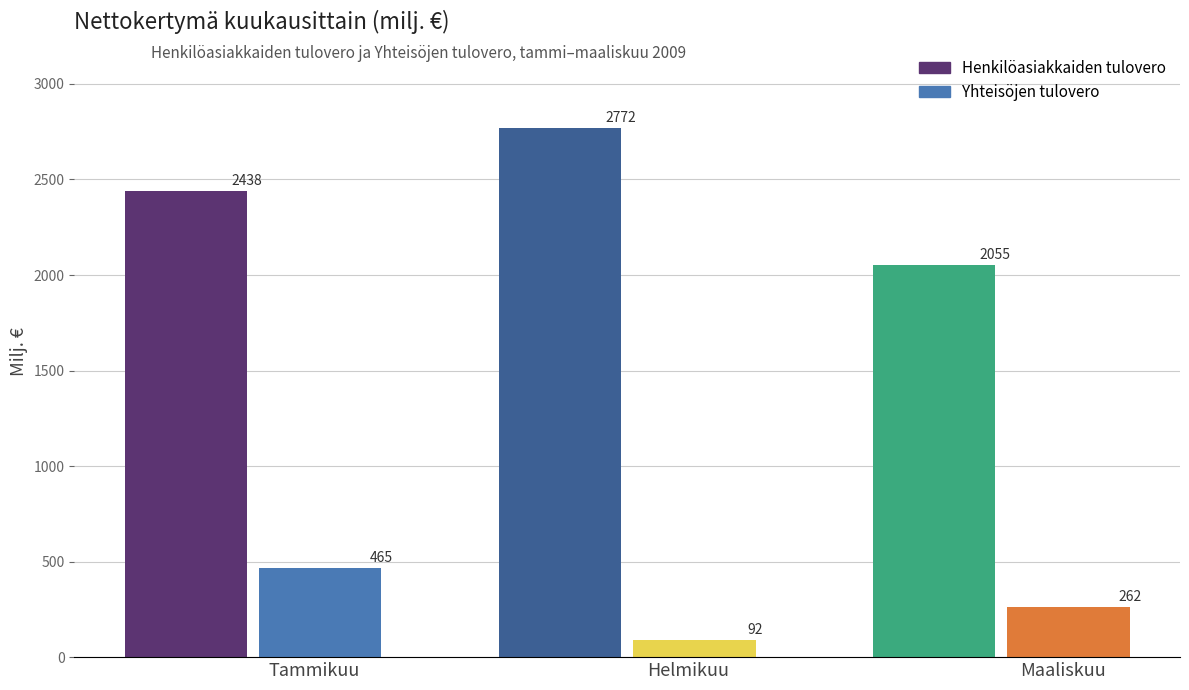

Which series has the largest total across all categories?

Henkilöasiakkaiden tulovero